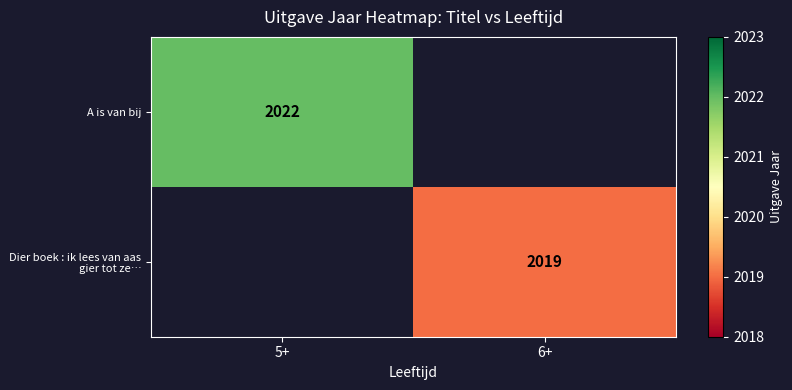

True or false: Dier boek : ik lees van aas gier tot ze… has a value of 2019 at 6+.

True